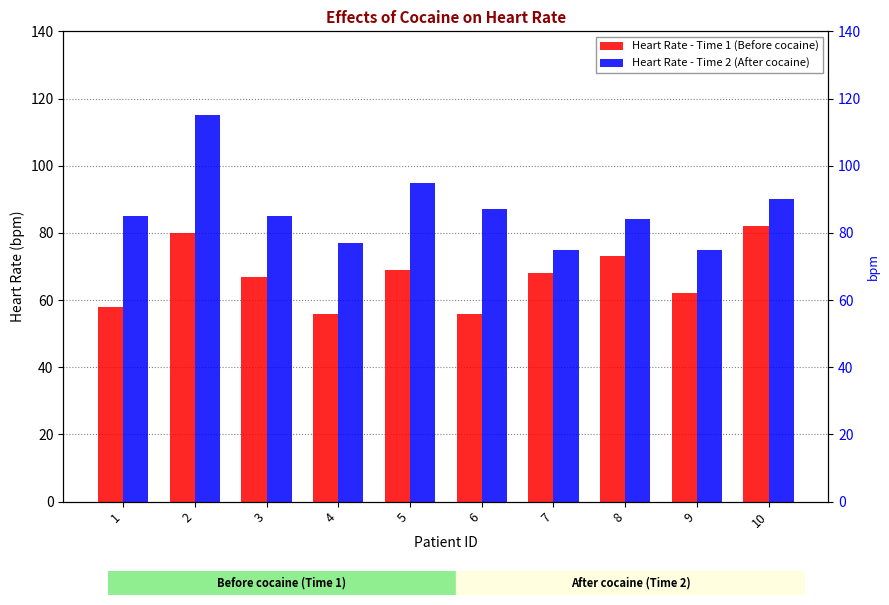

The value of Heart Rate - Time 2 (After cocaine) at 3 is 43. True or false?

False